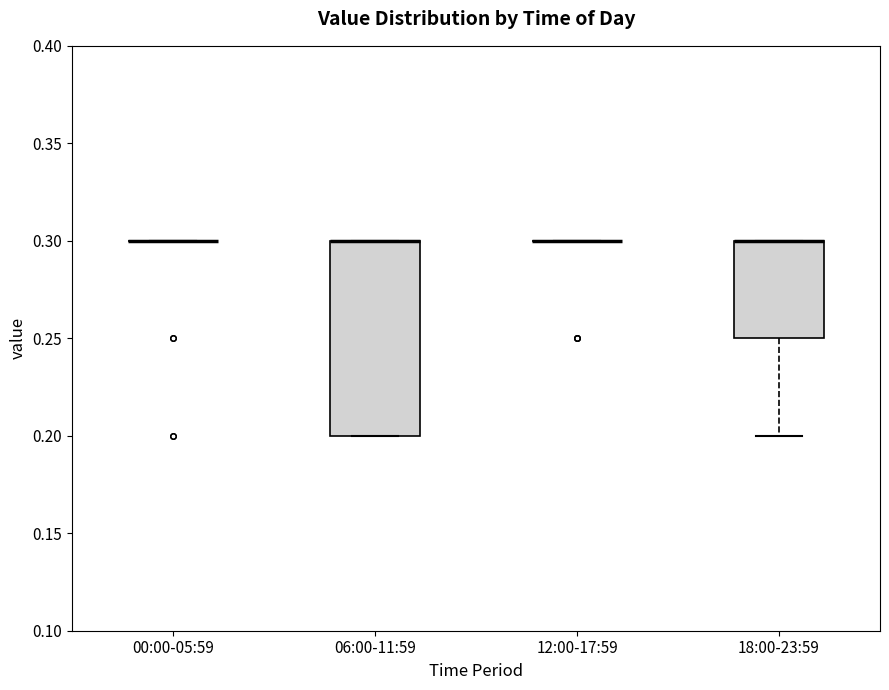

Which box is the tallest, from its lower edge to its upper edge?

06:00-11:59